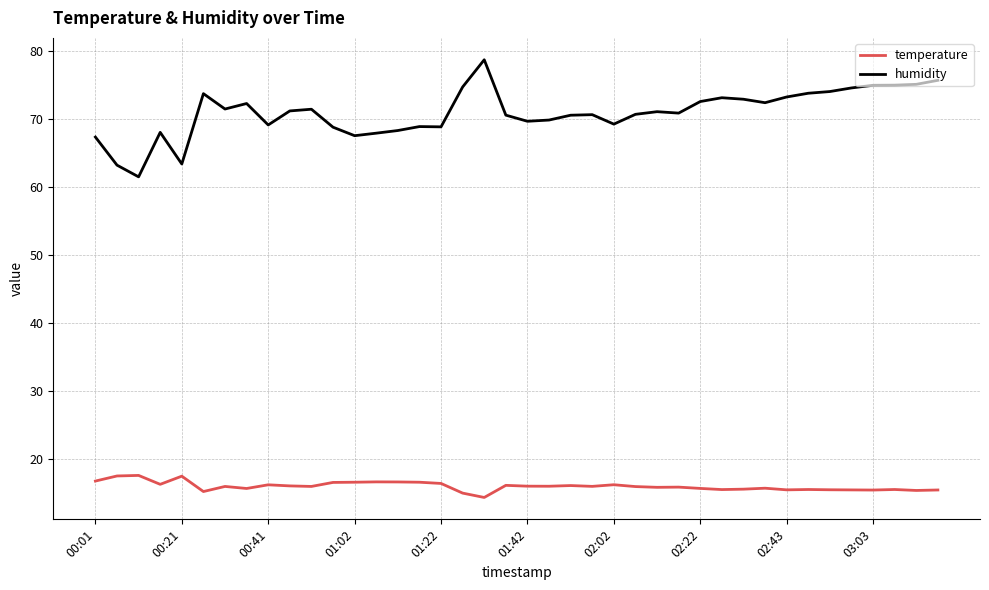

True or false: humidity and temperature cross at least once.

False